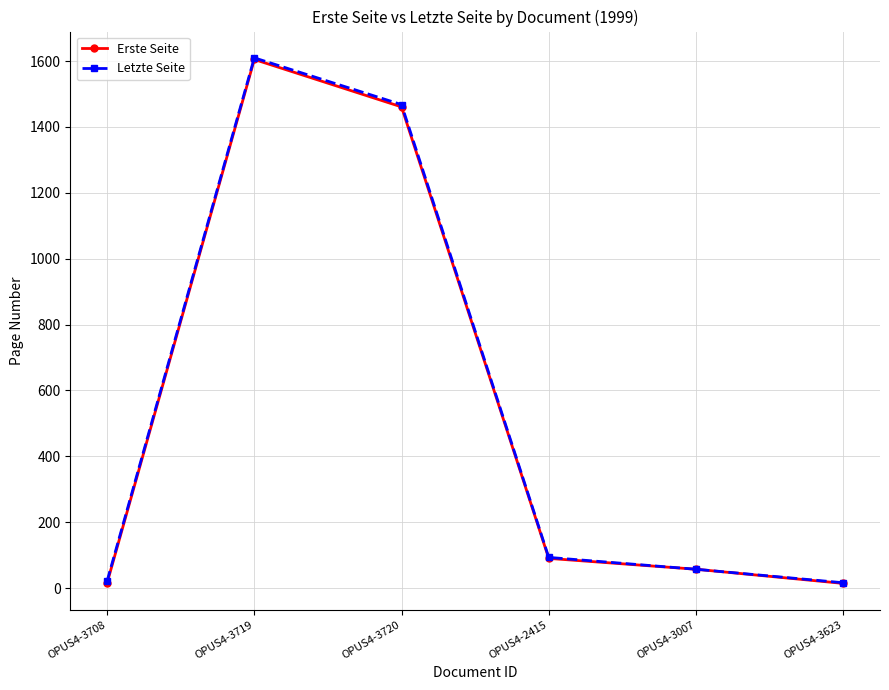

What is the total value across all series at OPUS4-3007?

114